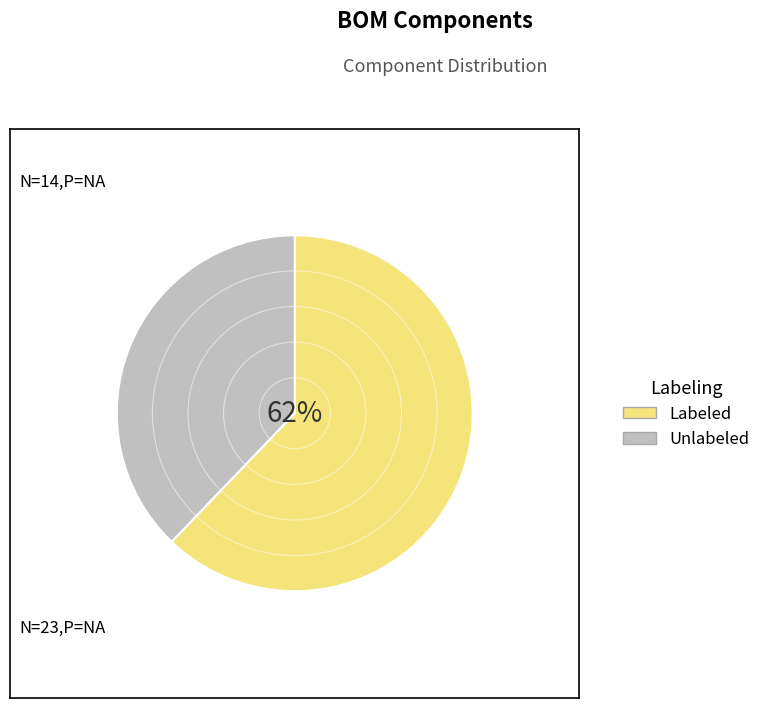

To the nearest percent, what portion does Unlabeled represent?

38%